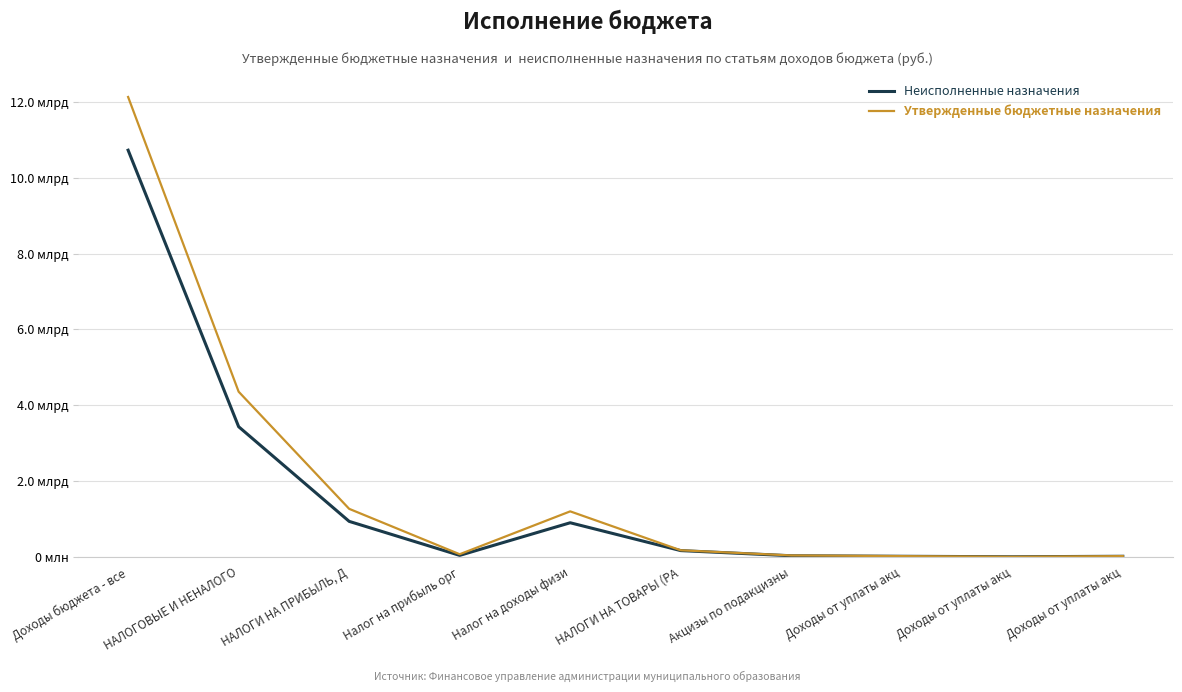

What is the maximum value for Неисполненные назначения?

10726900370.5